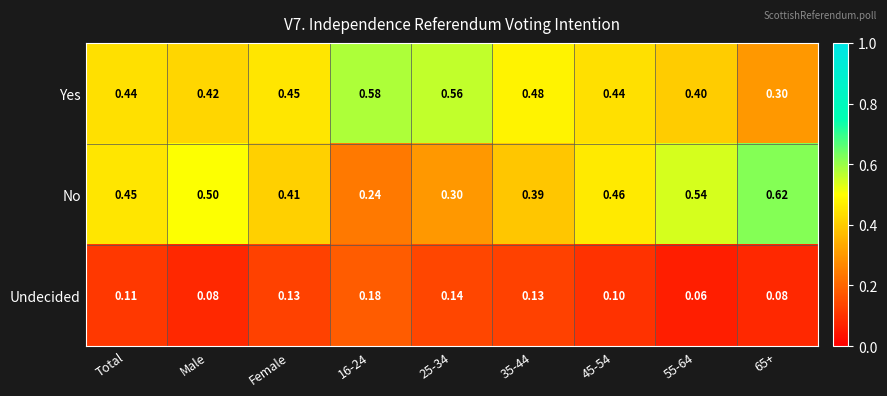

At 16-24, list the series in order from largest to smallest.

Yes, No, Undecided